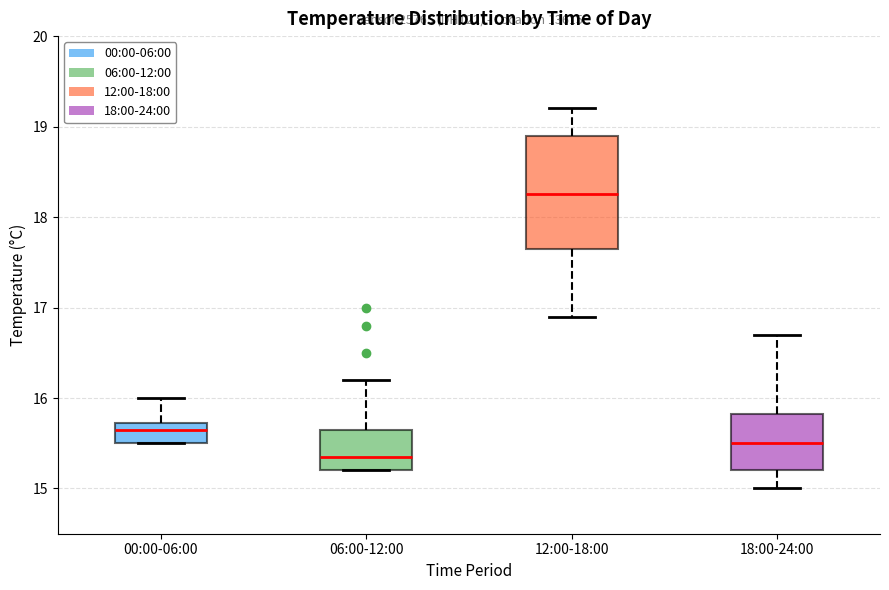

Reading left to right, transcribe this box plot: for each box, give where its median line is, the range the box spans, and where its two whiskers end, as read against the y-axis. The values are not printed on the chart, so give them approximately, as read against the axis.

00:00-06:00: median 15.7 (just below the box's upper edge), box 15.5 to 15.7, whiskers 15.5 to 16.0
06:00-12:00: median 15.4, box 15.2 to 15.7, whiskers 15.2 to 16.2
12:00-18:00: median 18.3, box 17.7 to 18.9, whiskers 16.9 to 19.2
18:00-24:00: median 15.5, box 15.2 to 15.8, whiskers 15.0 to 16.7